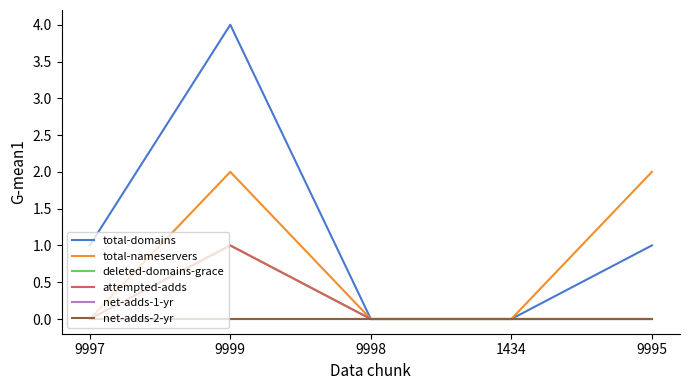

Which series has the widest spread of values?

total-domains